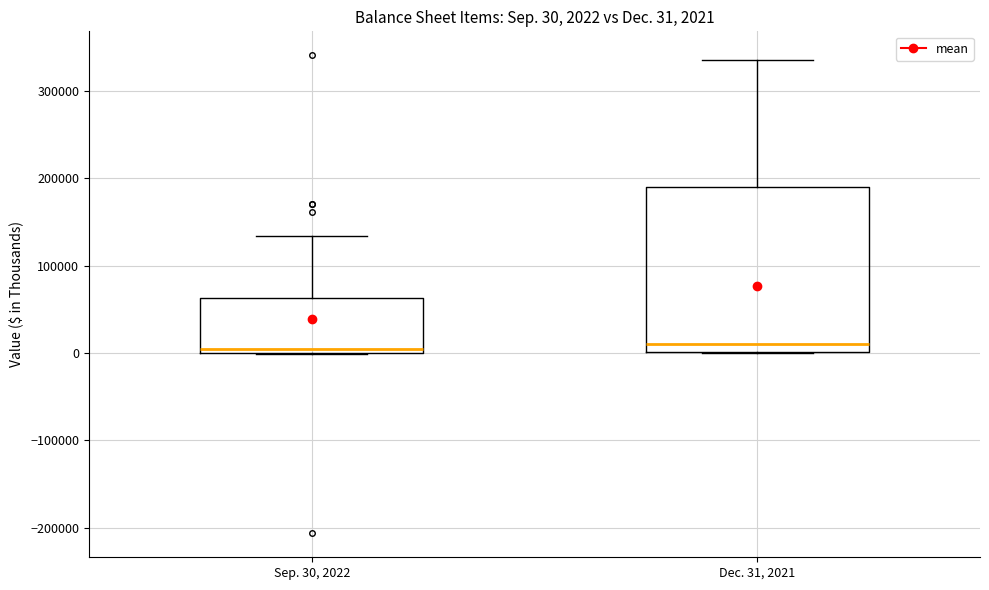

Which box is the tallest, from its lower edge to its upper edge?

Dec. 31, 2021